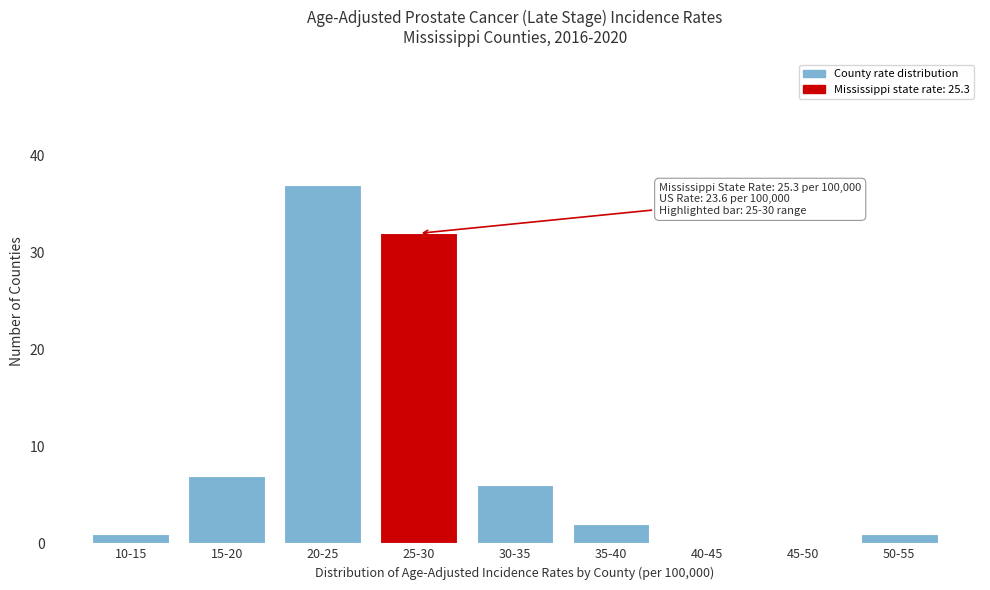

Reading left to right, list all the values displayed in this chart.

10-15=1	15-20=7	20-25=37	25-30=32	30-35=6	35-40=2	40-45=0	45-50=0	50-55=1